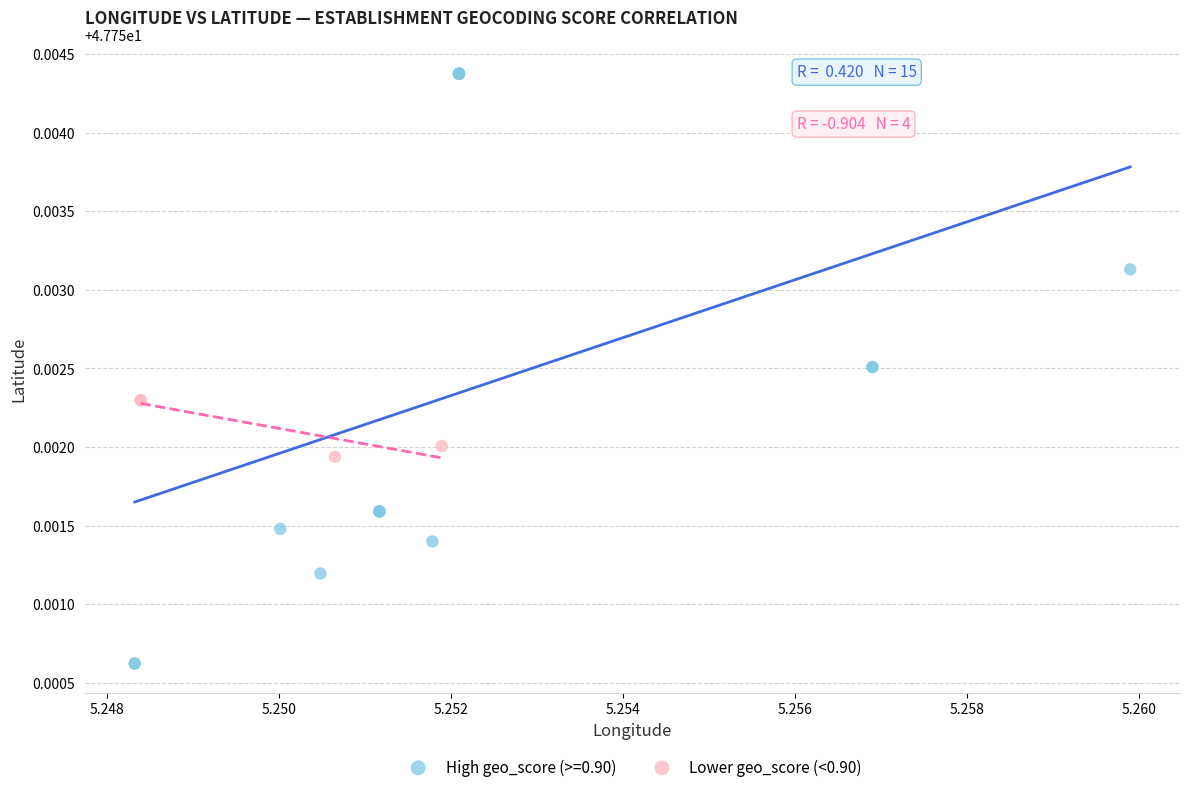

Which series has the widest spread of Y values?

High geo_score (>=0.90)